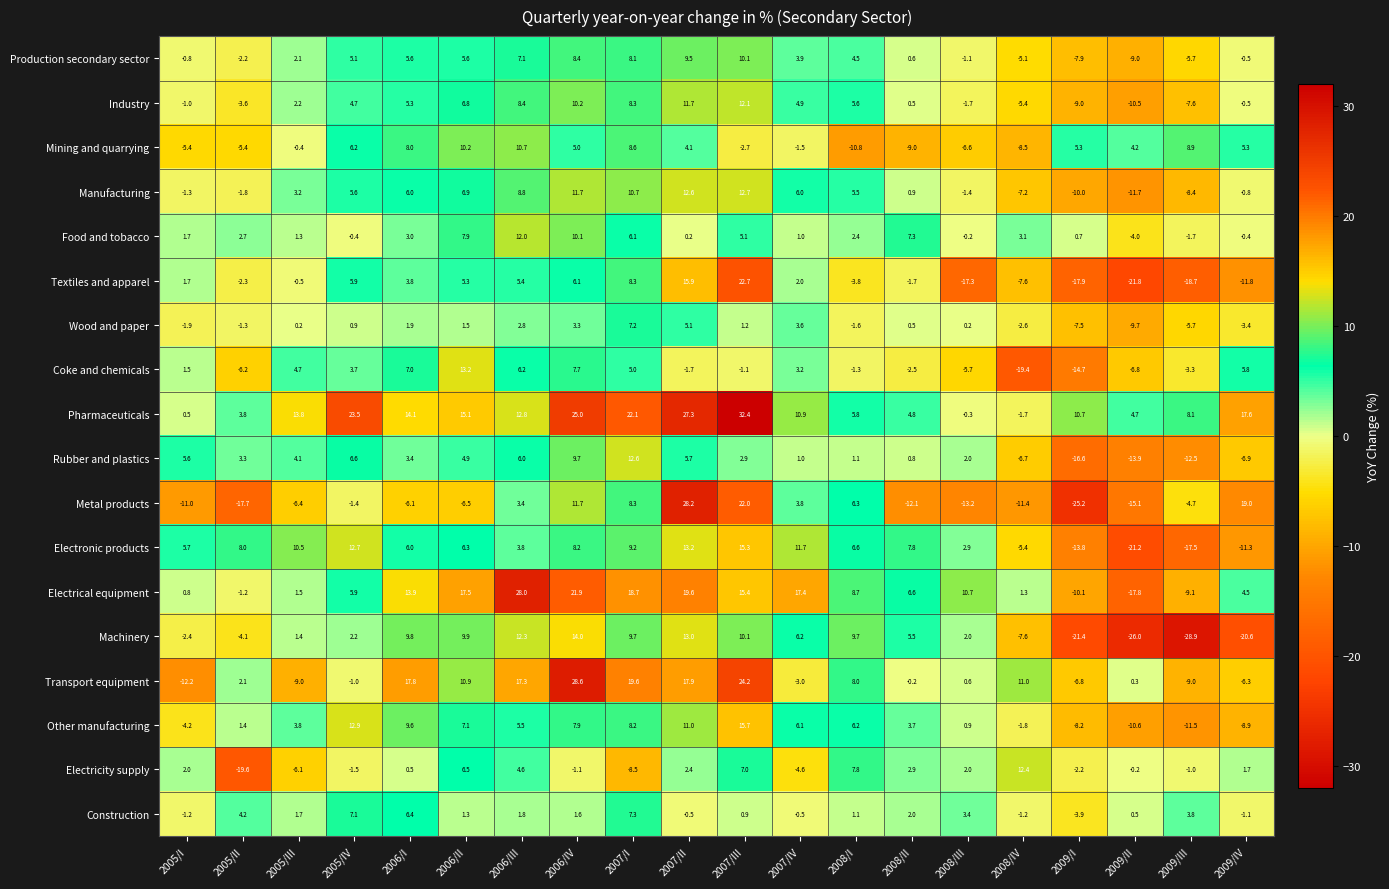

Which series has the largest total across all categories?

Pharmaceuticals